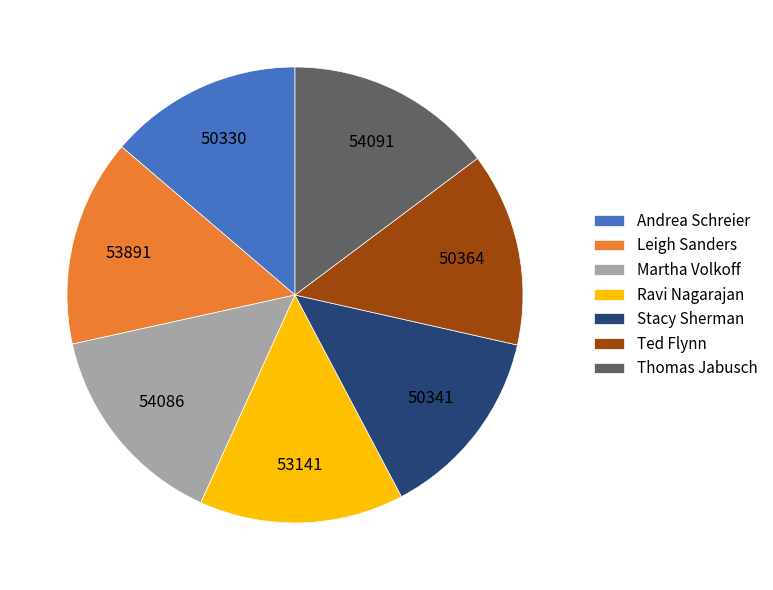

Is there a majority slice in this chart?

No